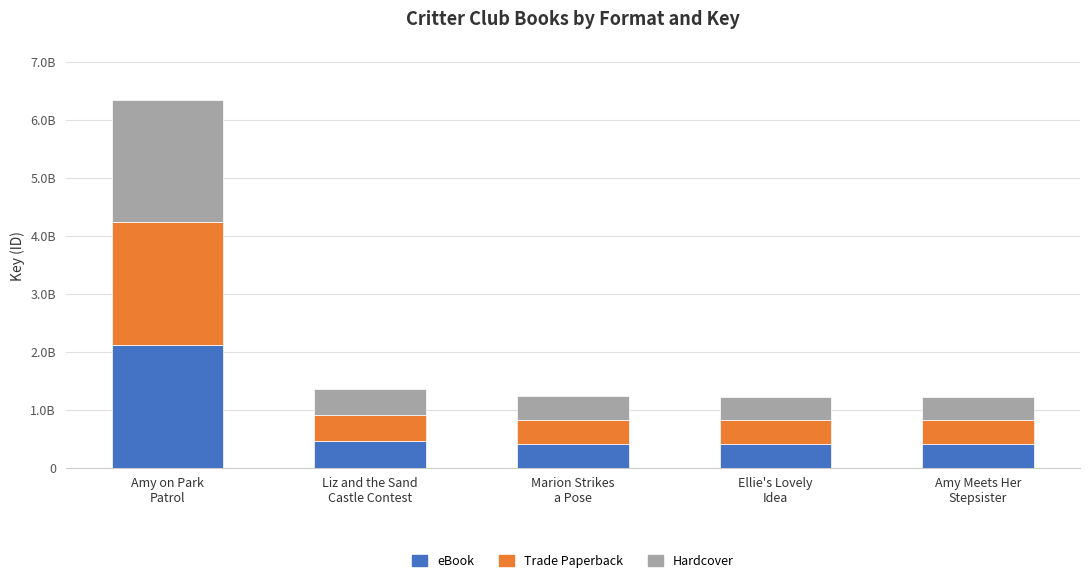

What is the difference between the eBook values at Marion Strikes
a Pose and Amy on Park
Patrol?

1705703747